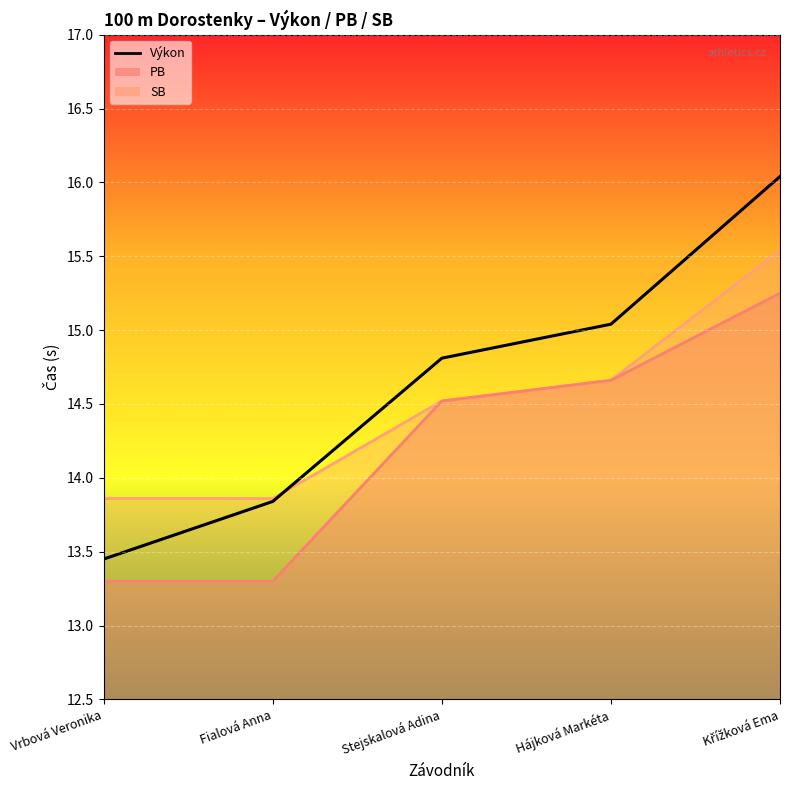

What is the change in value from Vrbová Veronika to Fialová Anna?

+0.4